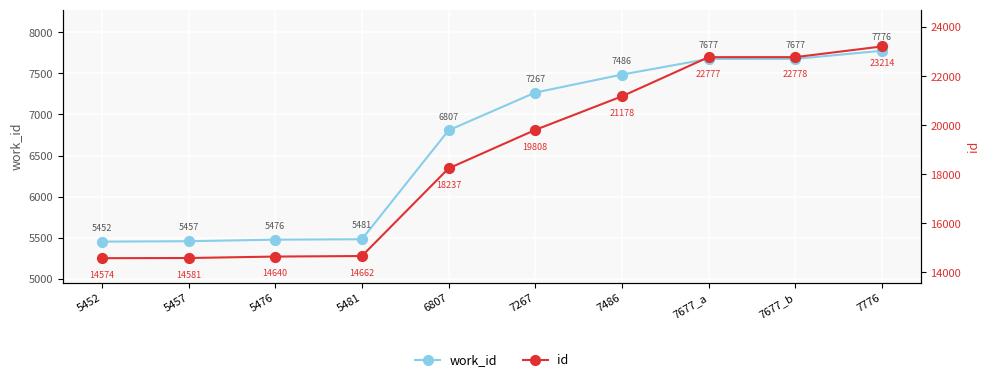

Which series contains the lowest Y value?

work_id